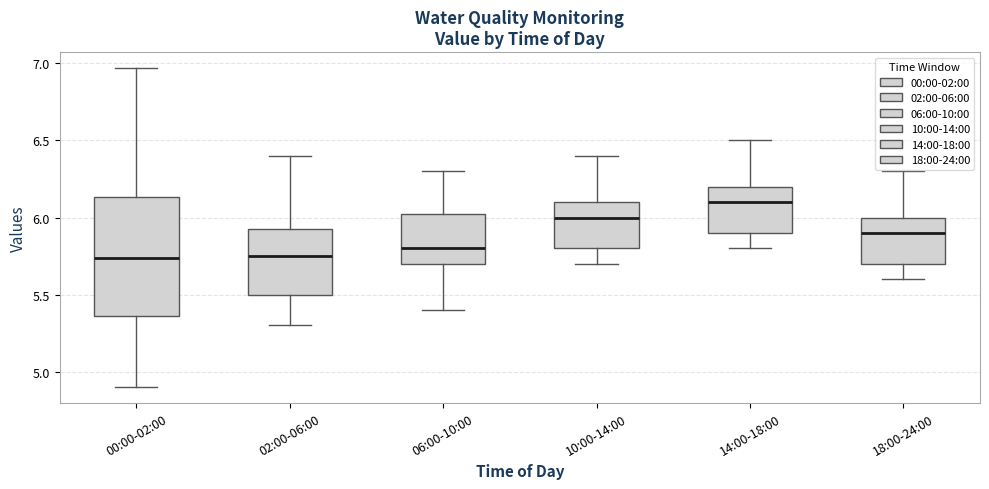

Comparing the boxes themselves (not the whiskers), which one is the tallest?

00:00-02:00